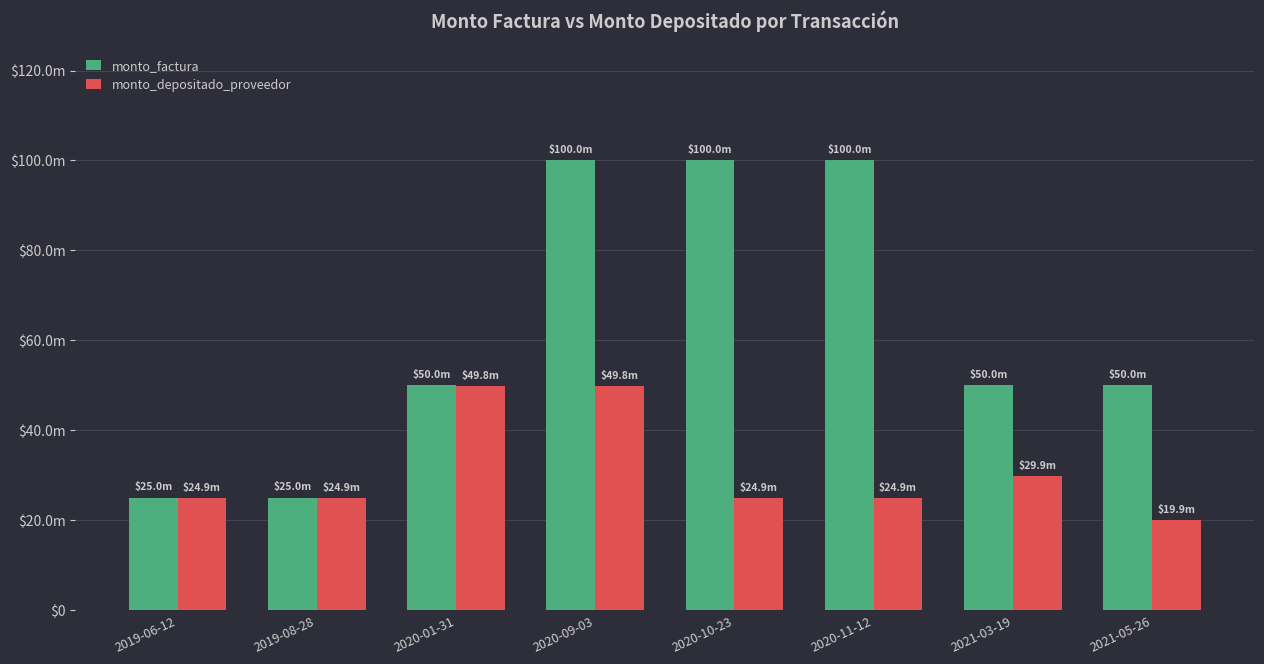

What are all the series names shown in the legend?

monto_factura, monto_depositado_proveedor